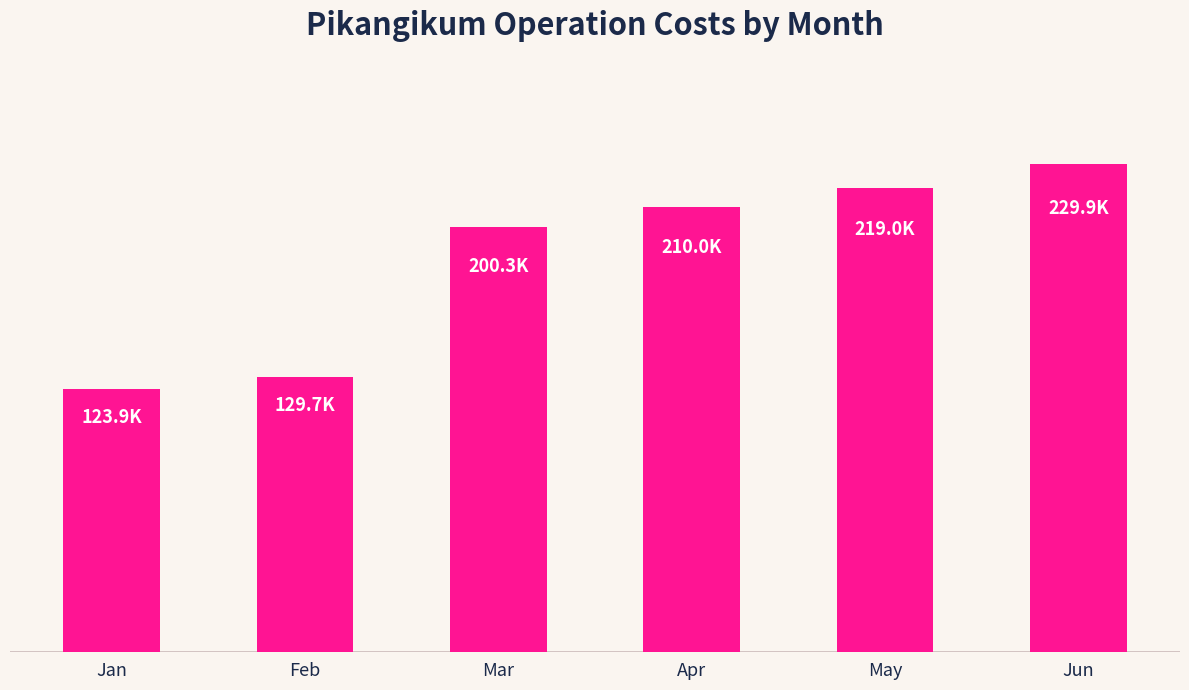

Does the chart contain any negative values?

No